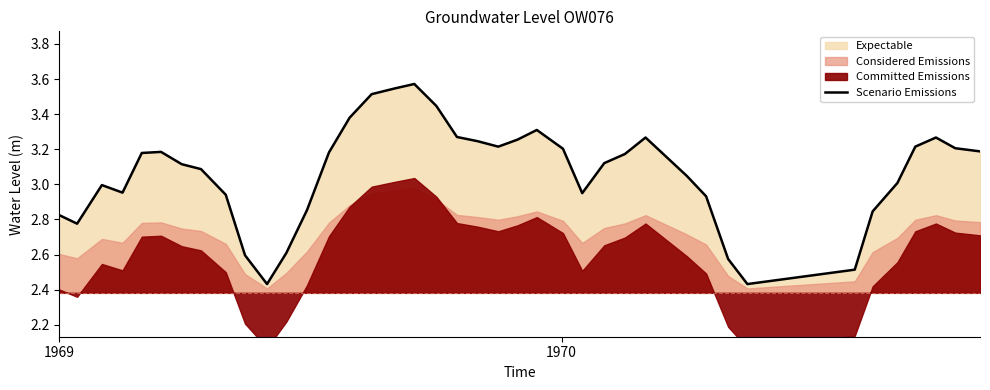

How many points are lower than both their immediate neighbors (excluding endpoints)?

6